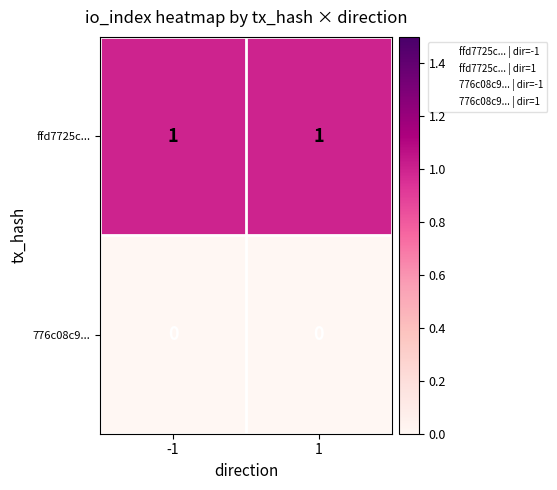

Is the value of ffd7725c... at -1 greater than the value of 776c08c9... at -1?

Yes